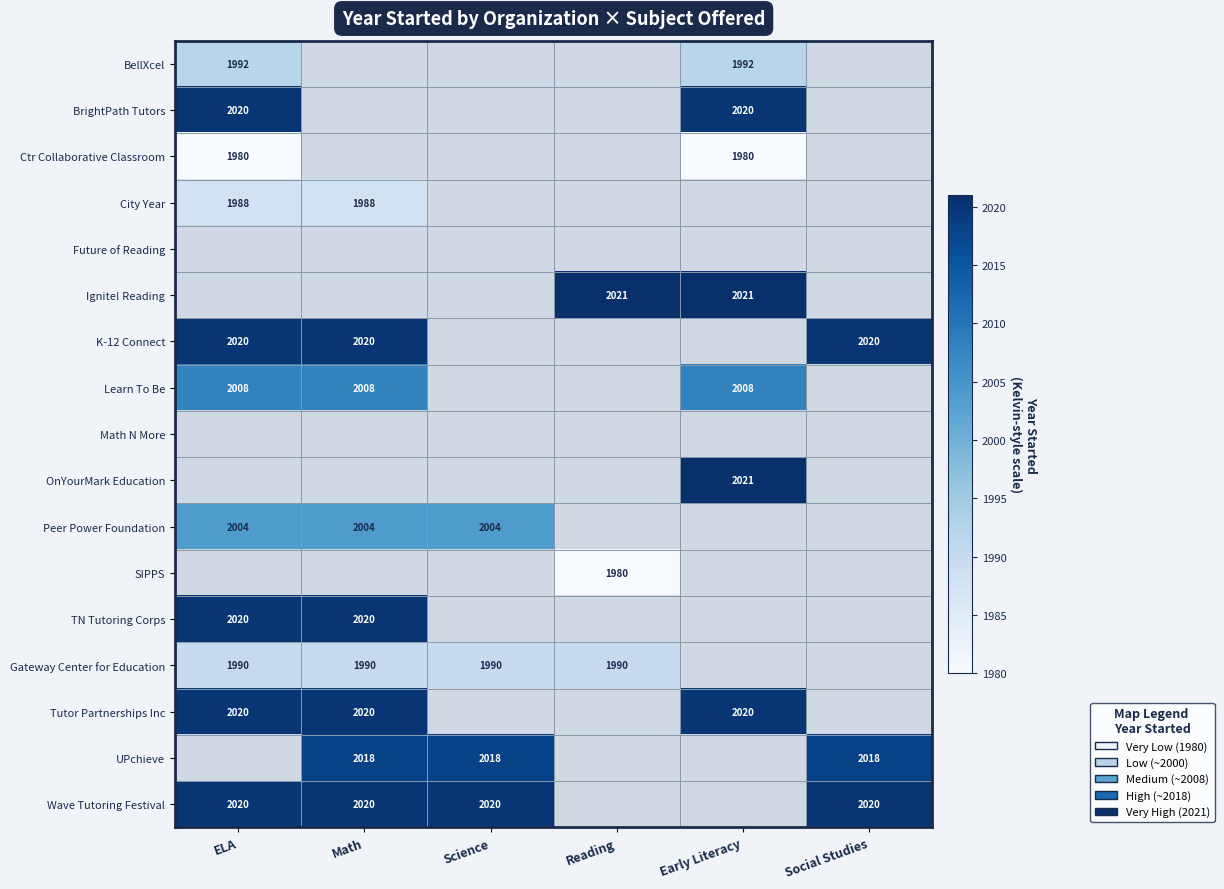

The Wave Tutoring Festival series shows 3489 at Social Studies. True or false?

False